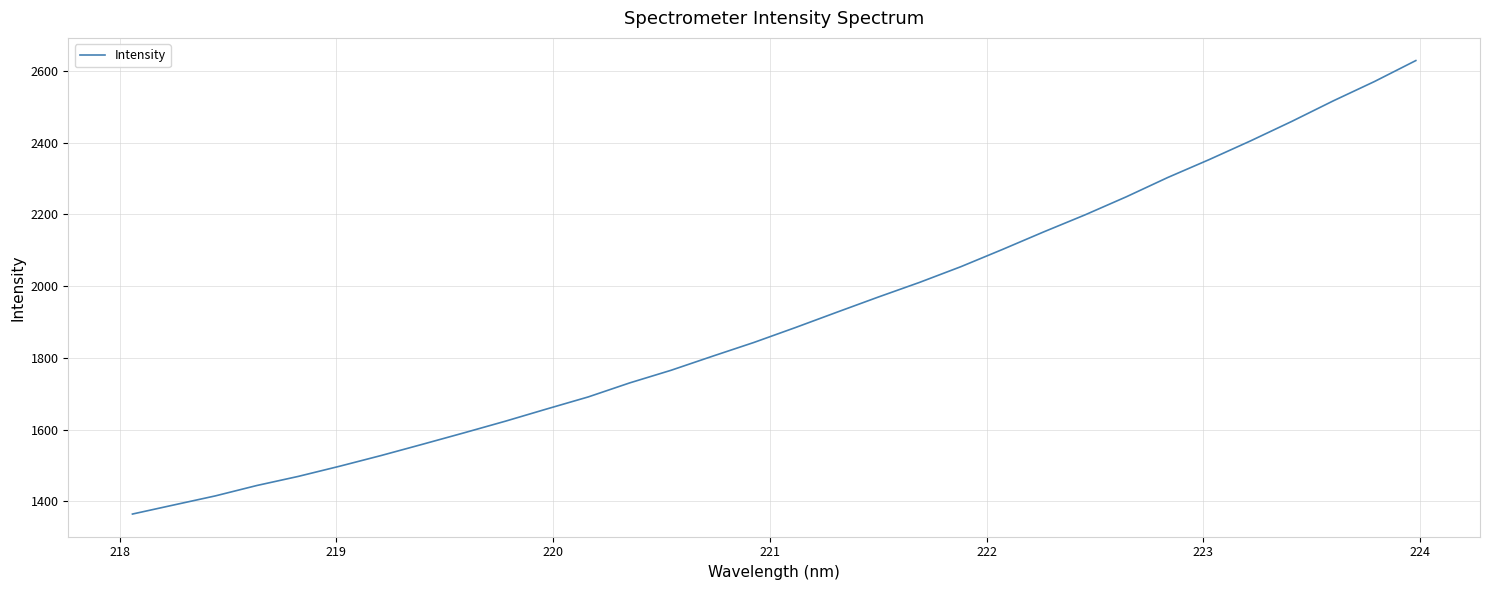

What is the difference between the maximum and minimum values?

1264.2